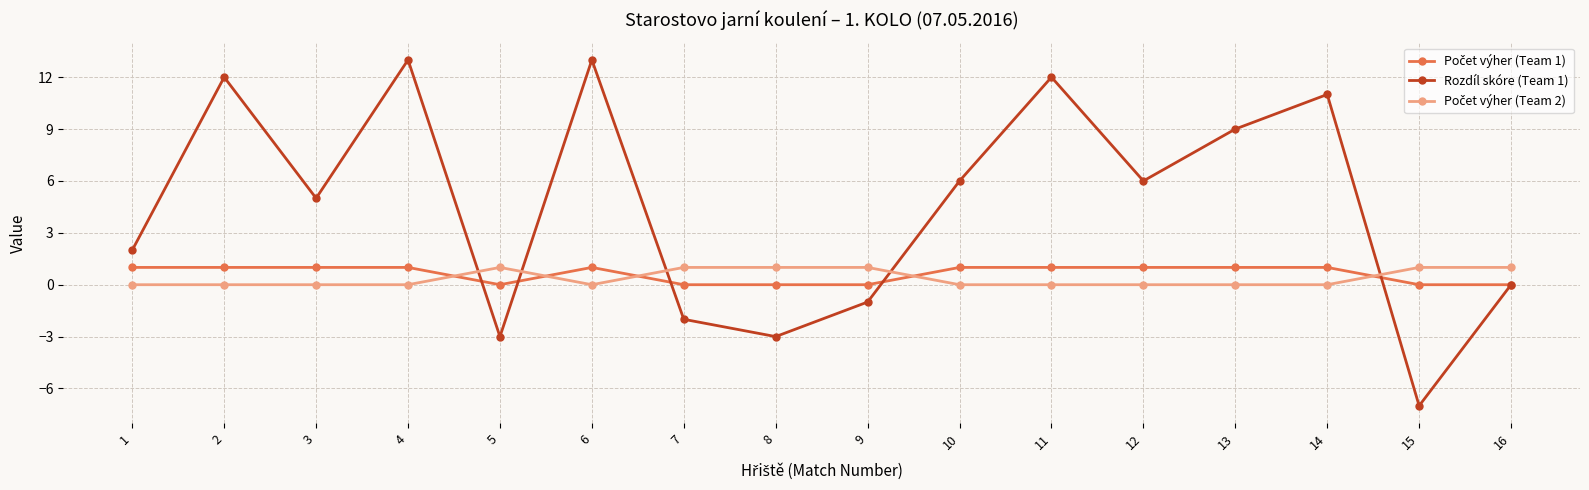

Which series changed the most between 3 and 8?

Rozdíl skóre (Team 1)